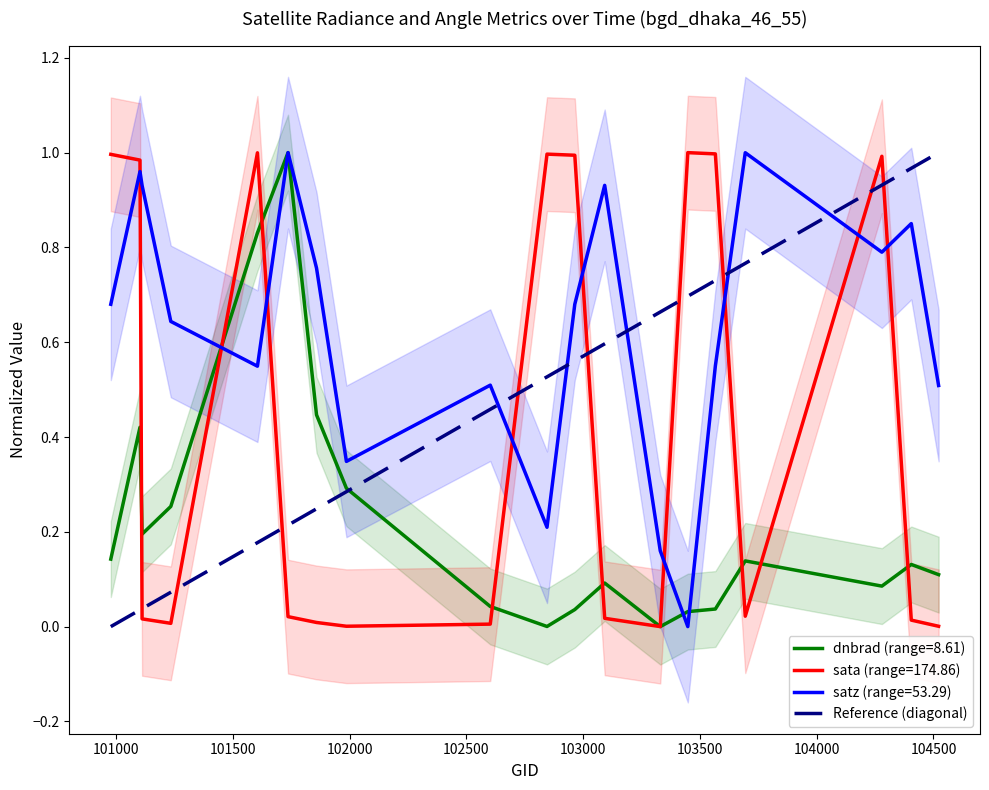

True or false: satz (range=53.29) and sata (range=174.86) intersect in this chart.

True